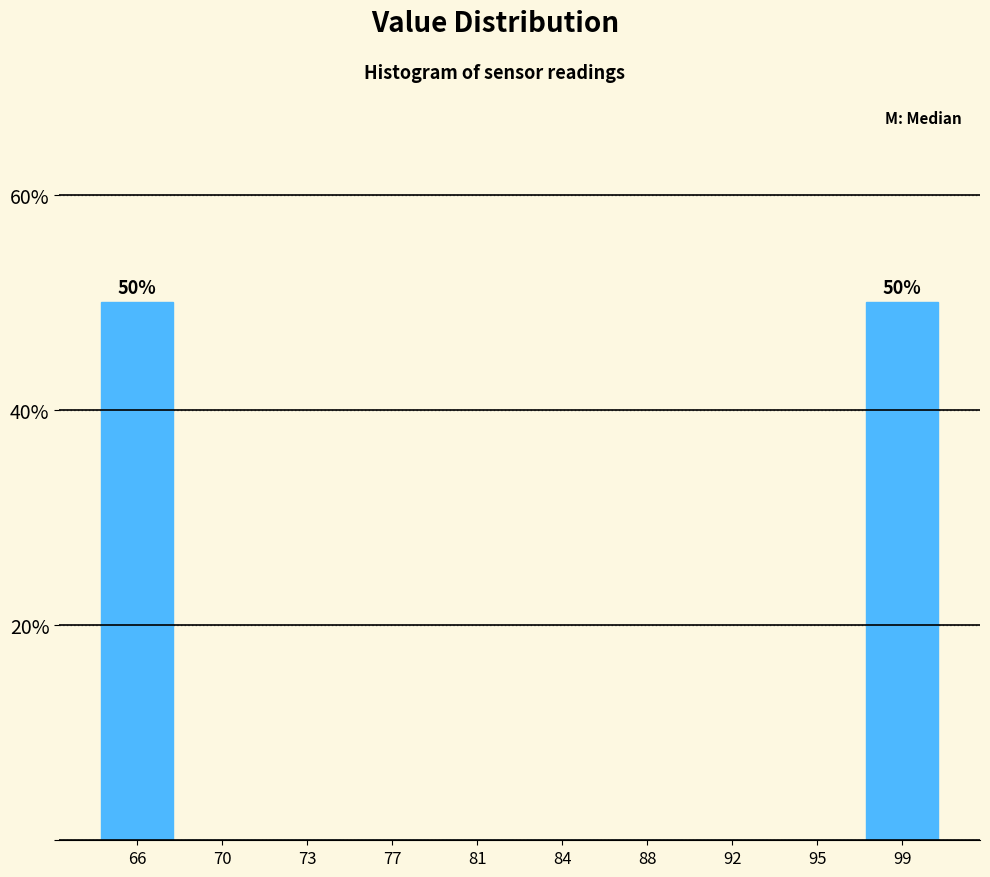

Reading right to left, extract all data points from this chart.

99=50	95=0	92=0	88=0	84=0	81=0	77=0	73=0	70=0	66=50